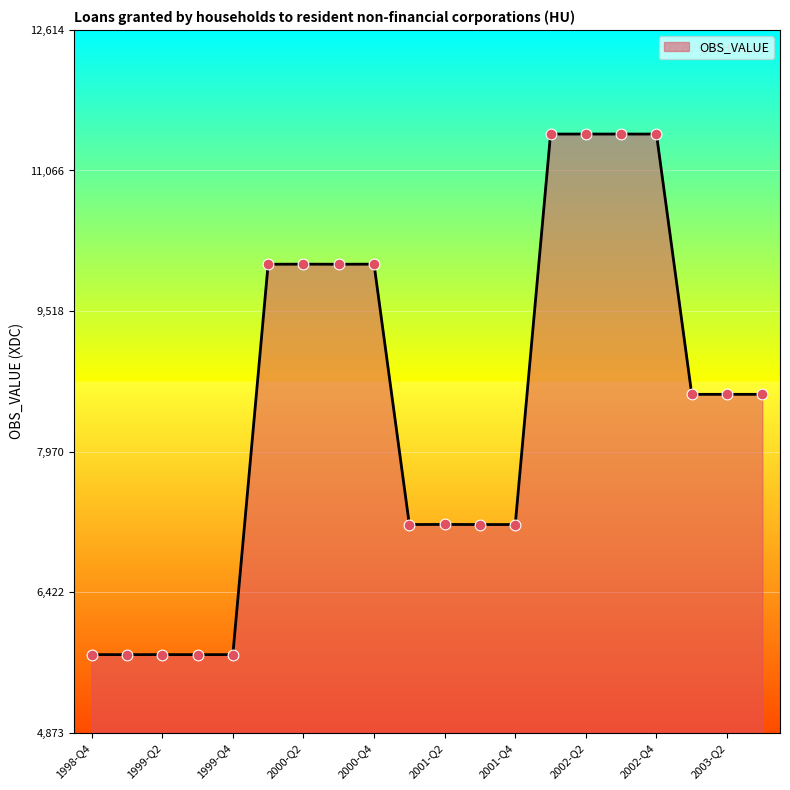

What is the minimum value shown in the chart?

5734